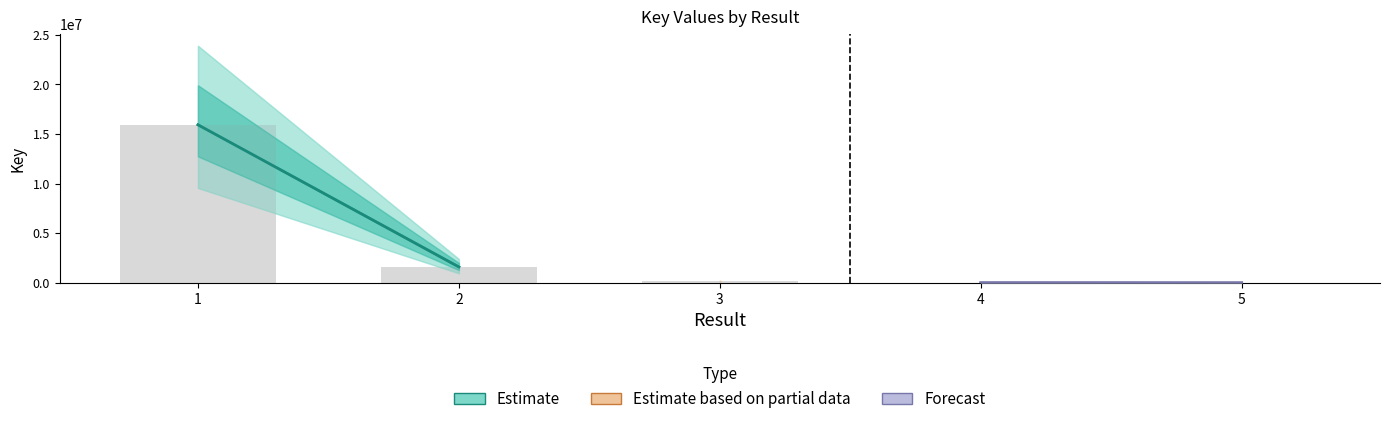

Is it true that the value at 5 is 2231?

True